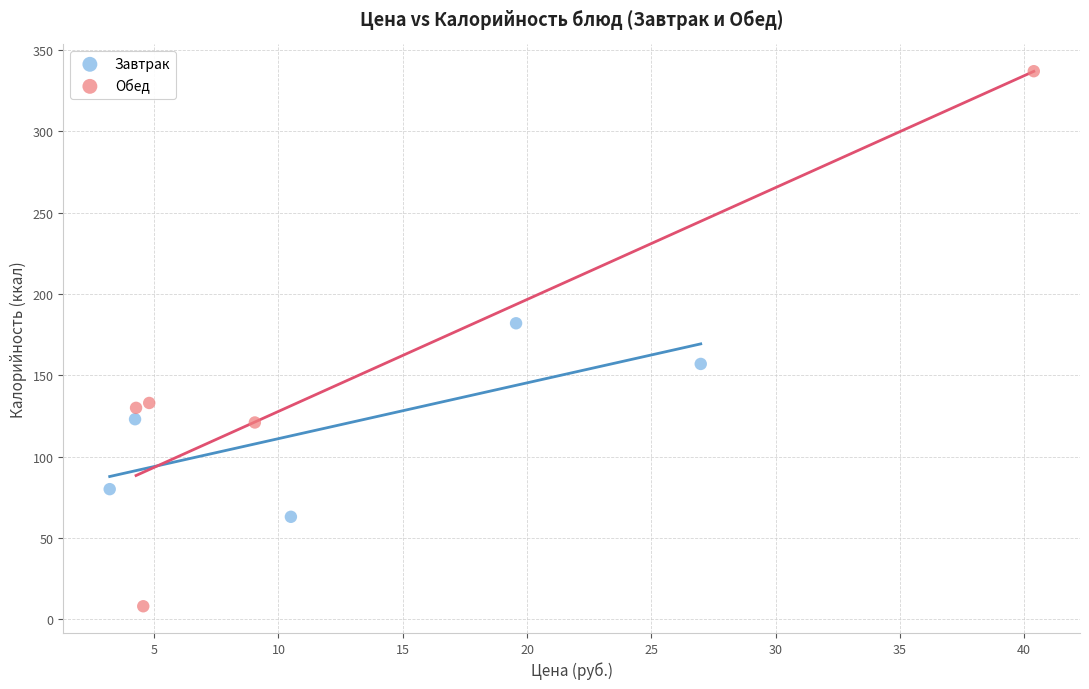

Which series reaches the maximum Y coordinate?

Обед